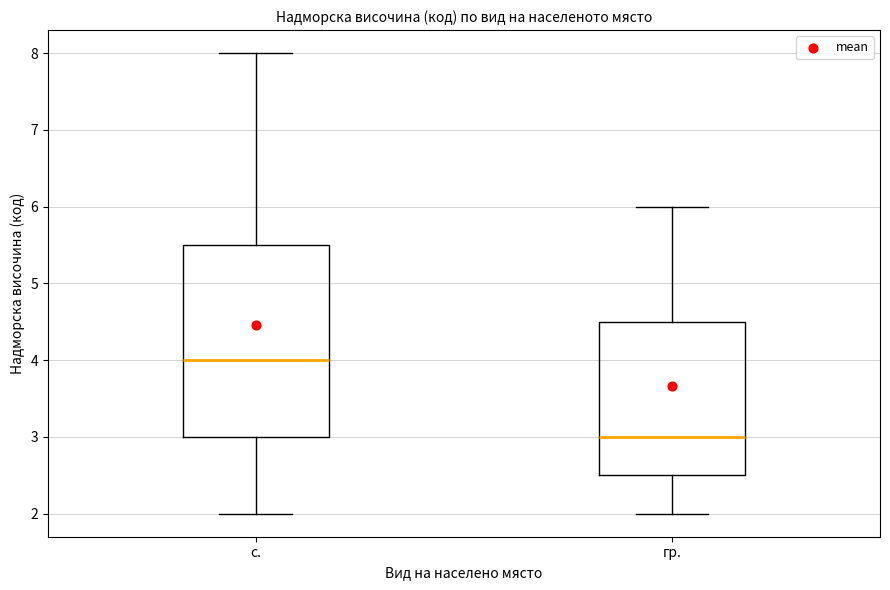

Reading left to right, transcribe this box plot: for each box, give where its median line is, the range the box spans, and where its two whiskers end, as read against the y-axis. The values are not printed on the chart, so give them approximately, as read against the axis.

с.: median 4.0, box 3.0 to 5.5, whiskers 2.0 to 8.0
гр.: median 3.0, box 2.5 to 4.5, whiskers 2.0 to 6.0